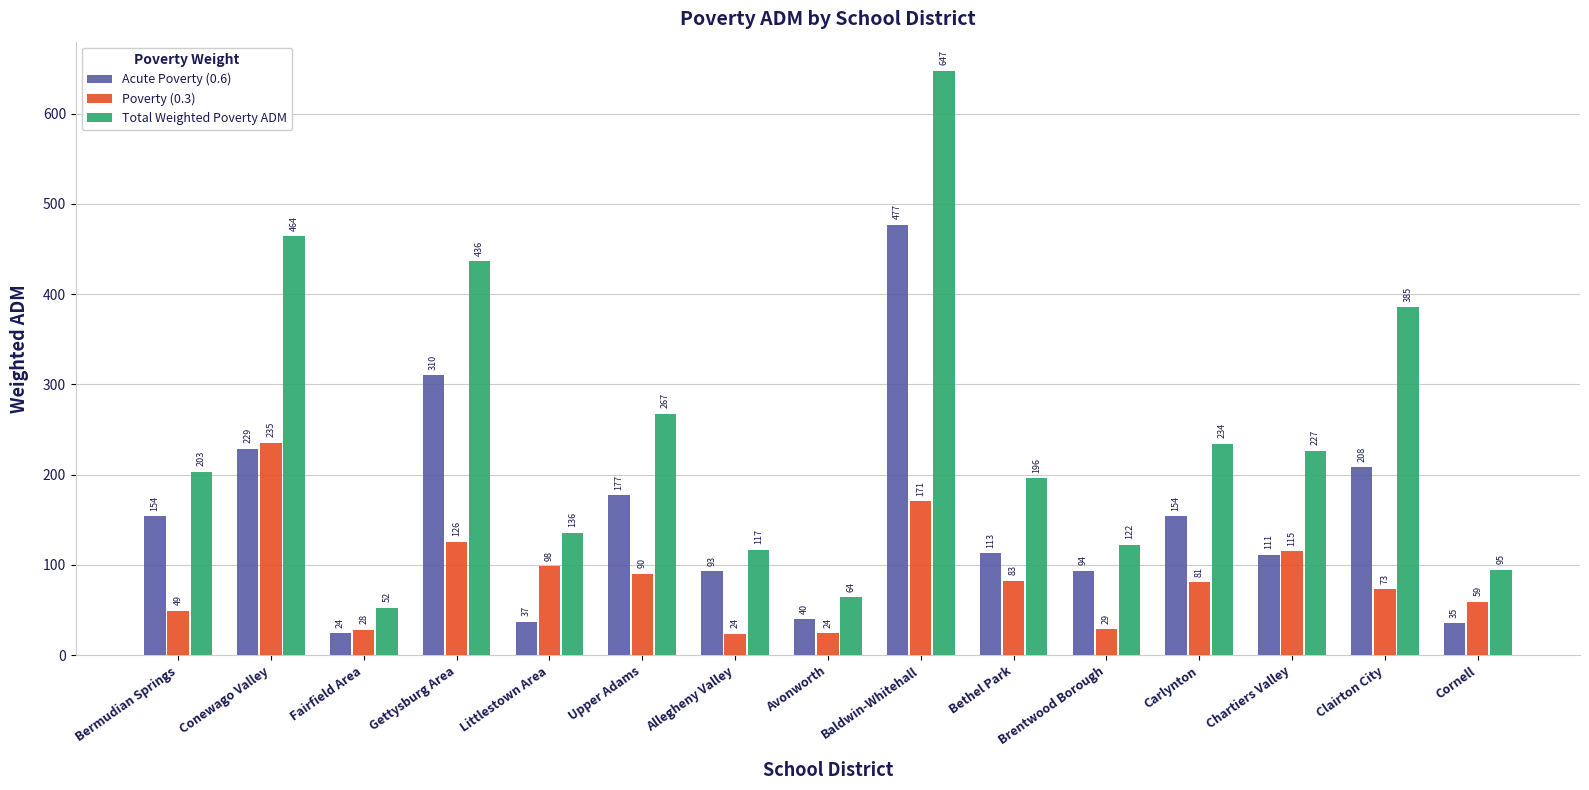

What is the highest value of the Acute Poverty (0.6) series?

476.8